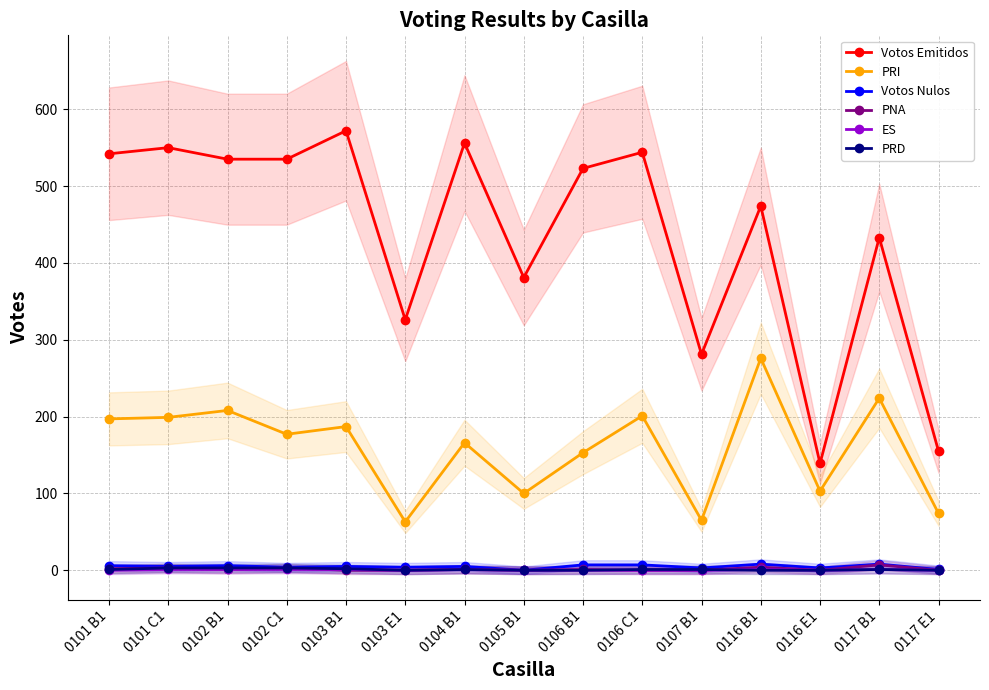

What value does the PRD series have at 0102 B1?

3